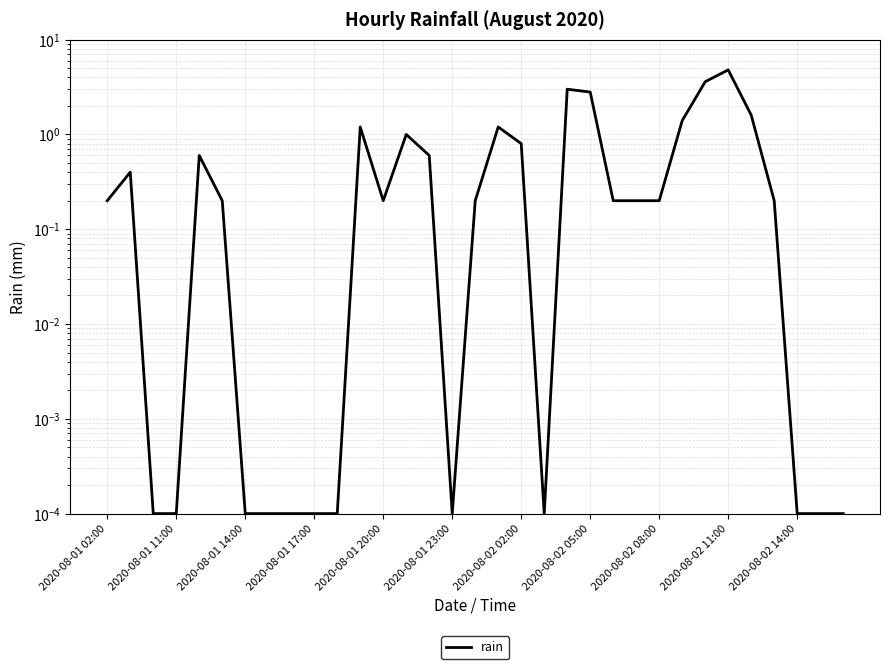

What is the greatest value displayed?

4.8